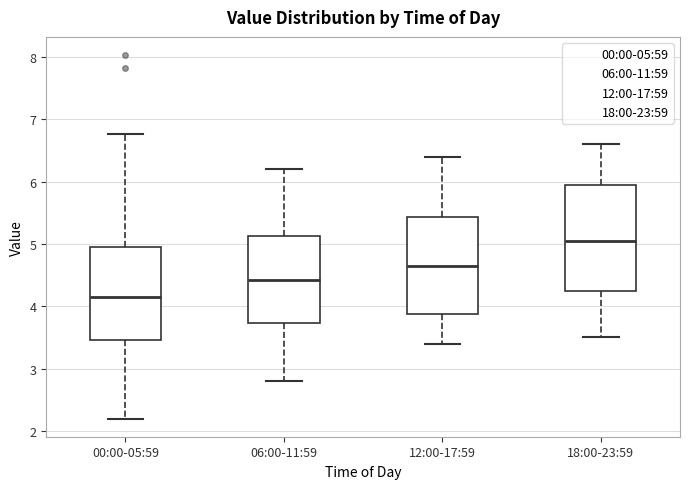

Reading left to right, transcribe this box plot: for each box, give where its median line is, the range the box spans, and where its two whiskers end, as read against the y-axis. The values are not printed on the chart, so give them approximately, as read against the axis.

00:00-05:59: median 4.2, box 3.5 to 4.9, whiskers 2.2 to 6.8
06:00-11:59: median 4.4, box 3.7 to 5.1, whiskers 2.8 to 6.2
12:00-17:59: median 4.7, box 3.9 to 5.4, whiskers 3.4 to 6.4
18:00-23:59: median 5.1, box 4.3 to 6.0, whiskers 3.5 to 6.6